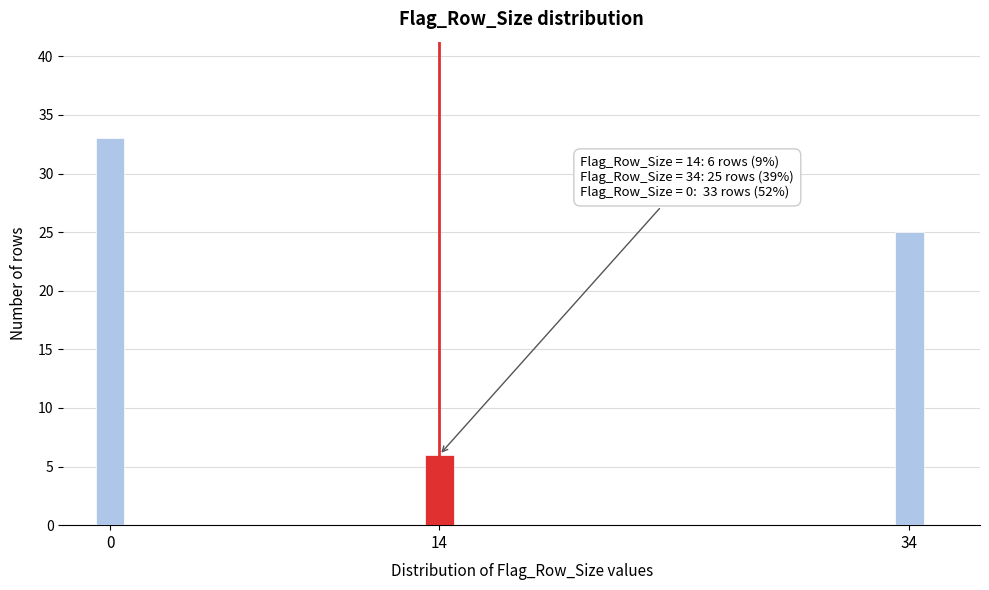

Reading right to left, what are all the values shown in this chart?

34=25	14=6	0=33